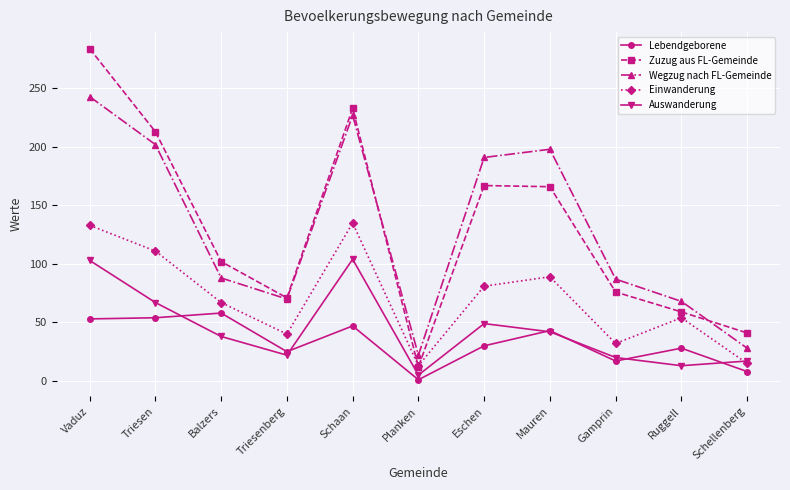

True or false: Wegzug nach FL-Gemeinde has a value of 227 at Schaan.

True